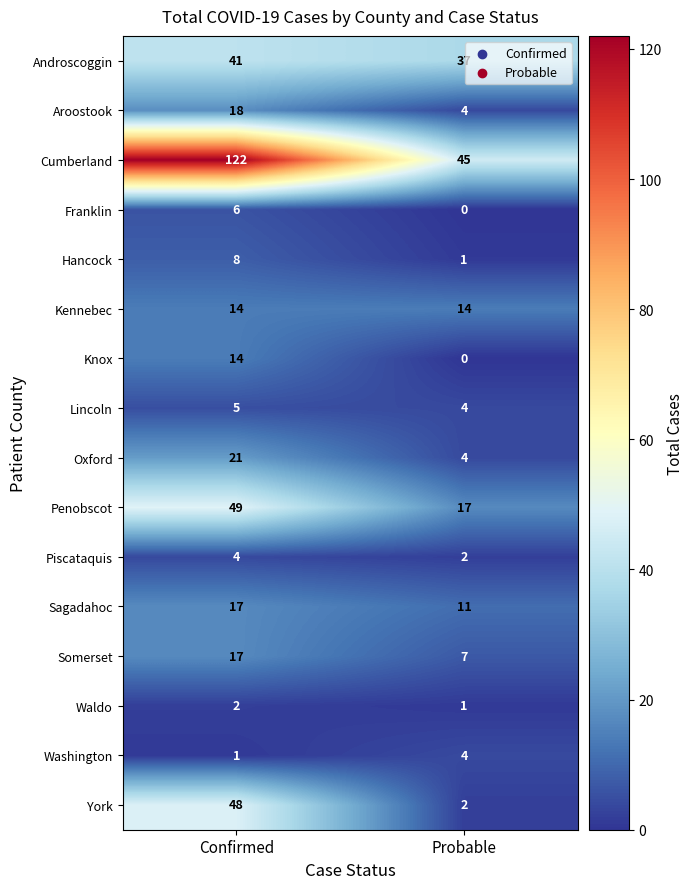

At how many categories does at least one series exceed 79?

1